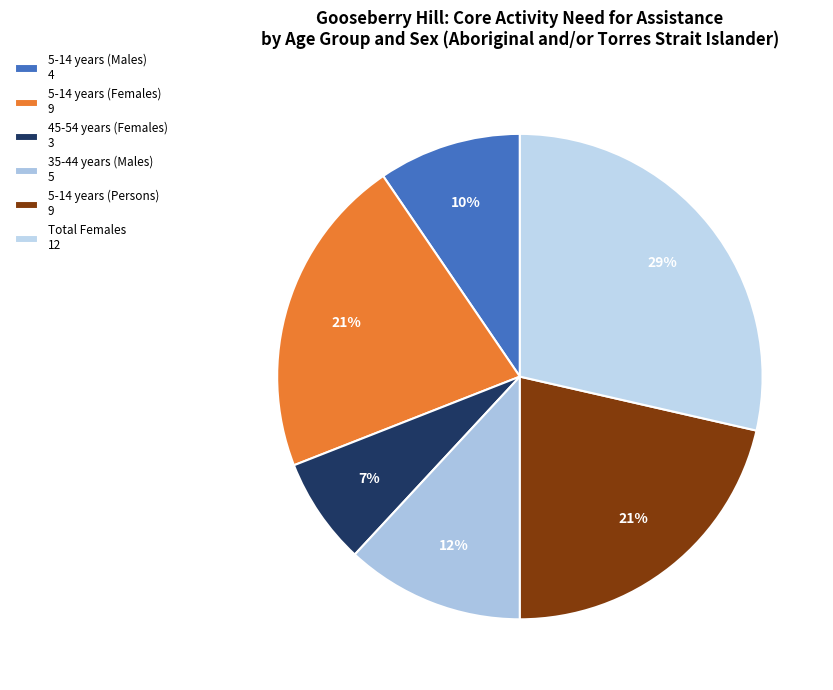

How many segments does this pie chart have?

6